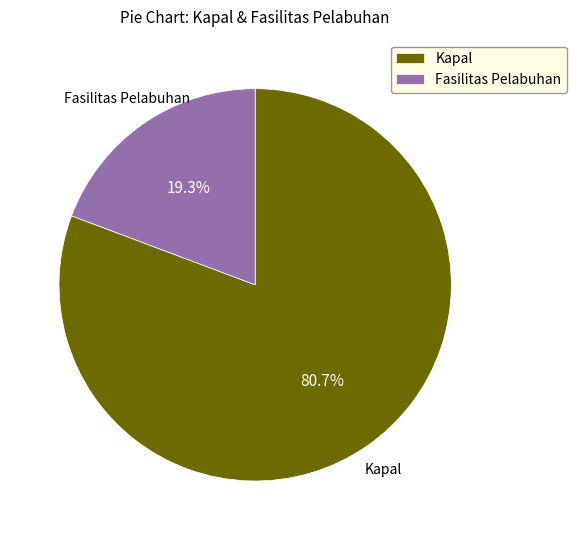

To the nearest percent, what is the difference between the largest and smallest slice percentages?

61%